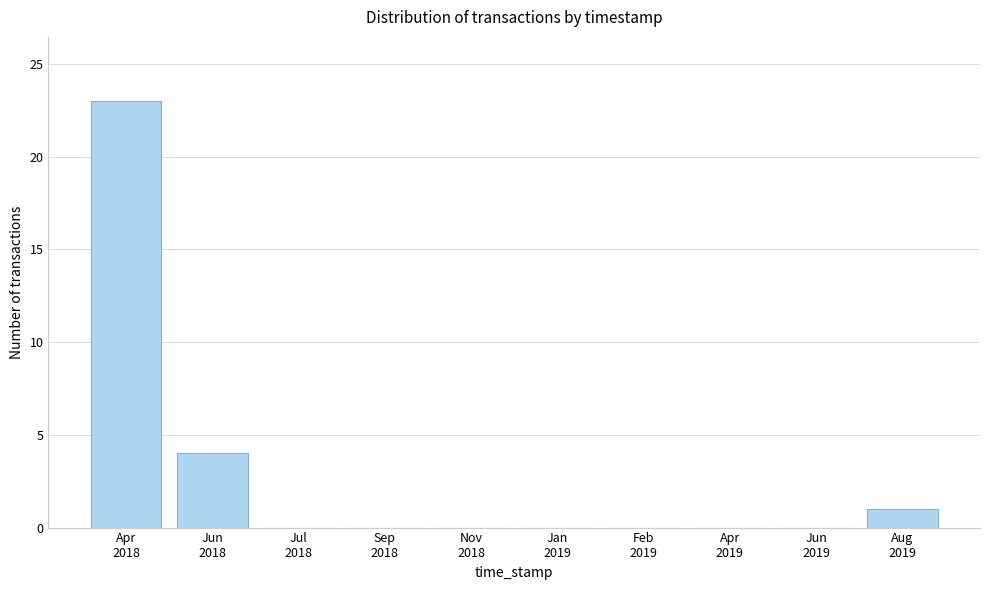

What is the maximum value shown in the chart?

23